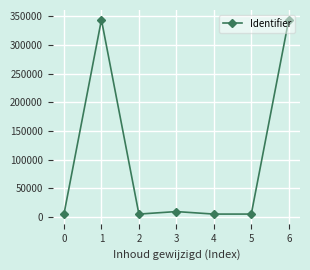

Is it true that the value at 6 is 140509?

False